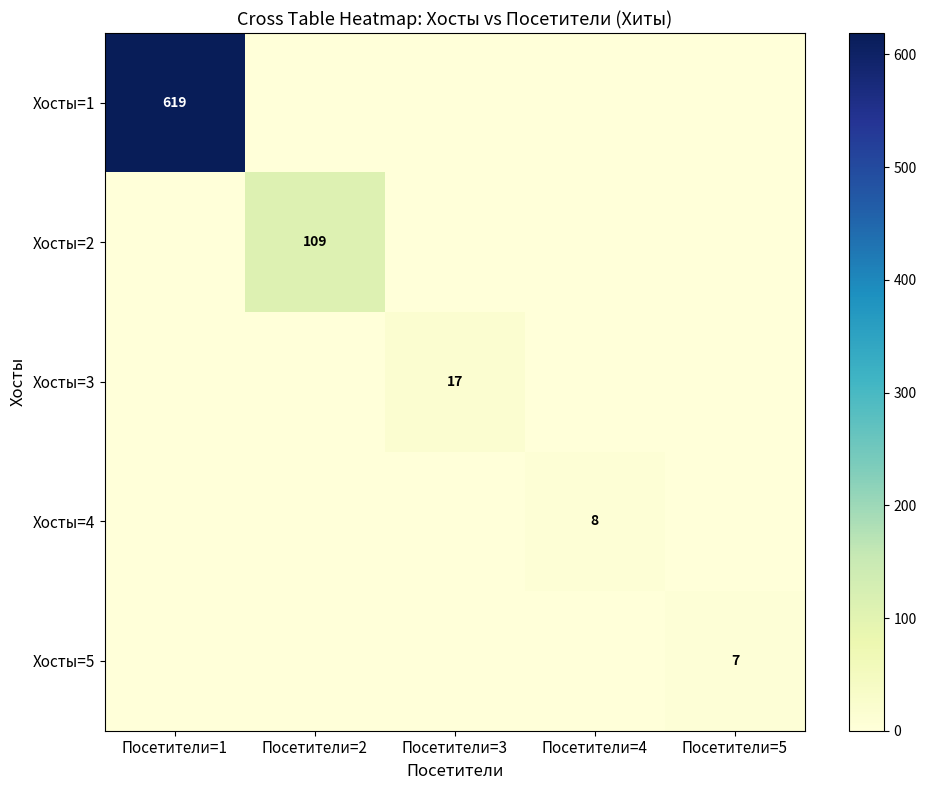

Is it true that Хосты=5 equals 4 at Посетители=1?

False